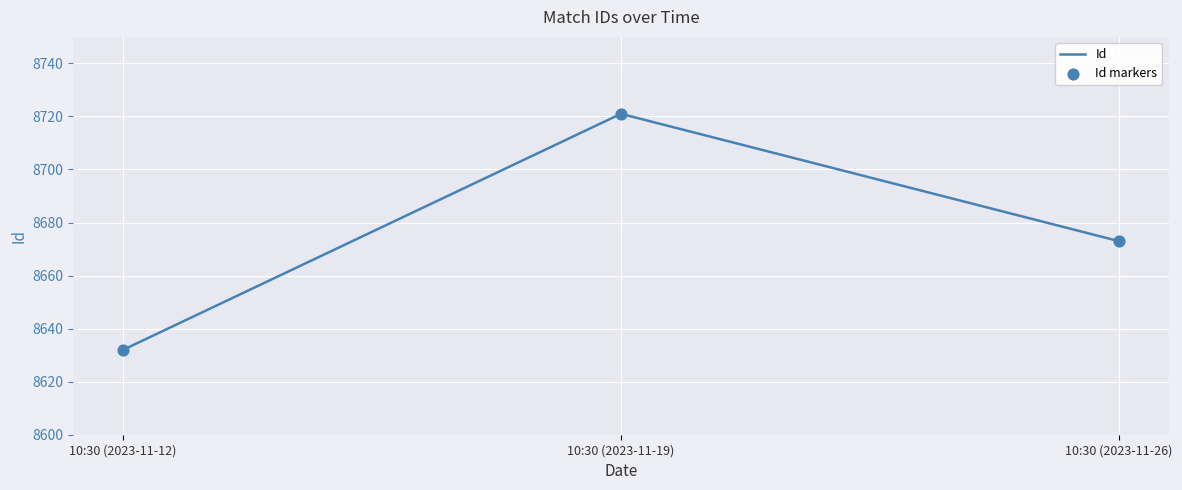

What is the ratio of the value at 10:30 (2023-11-19) to the value at 10:30 (2023-11-26)?

1.0